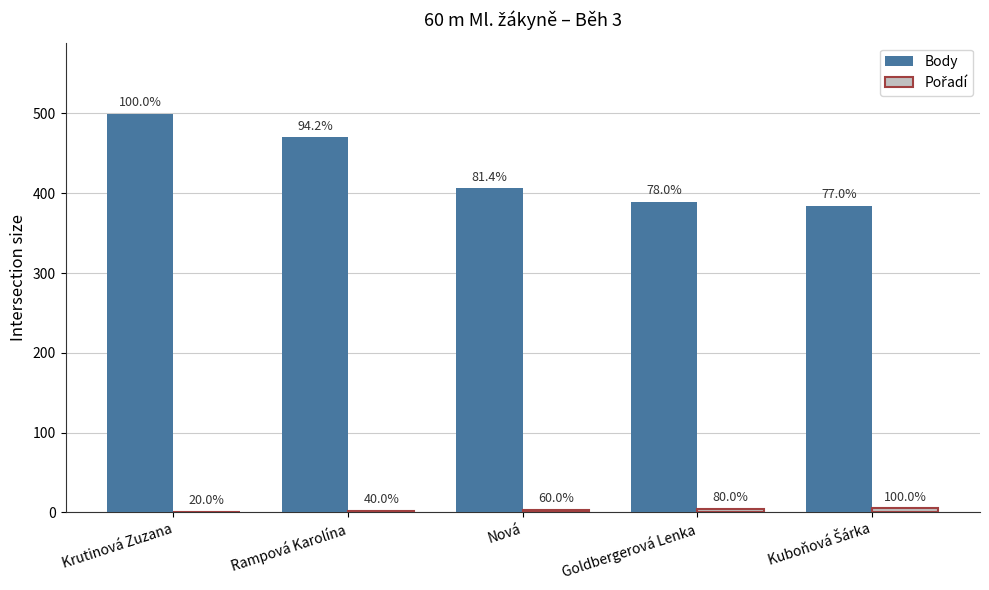

List the series in order of their peak value, highest first.

Body, Pořadí